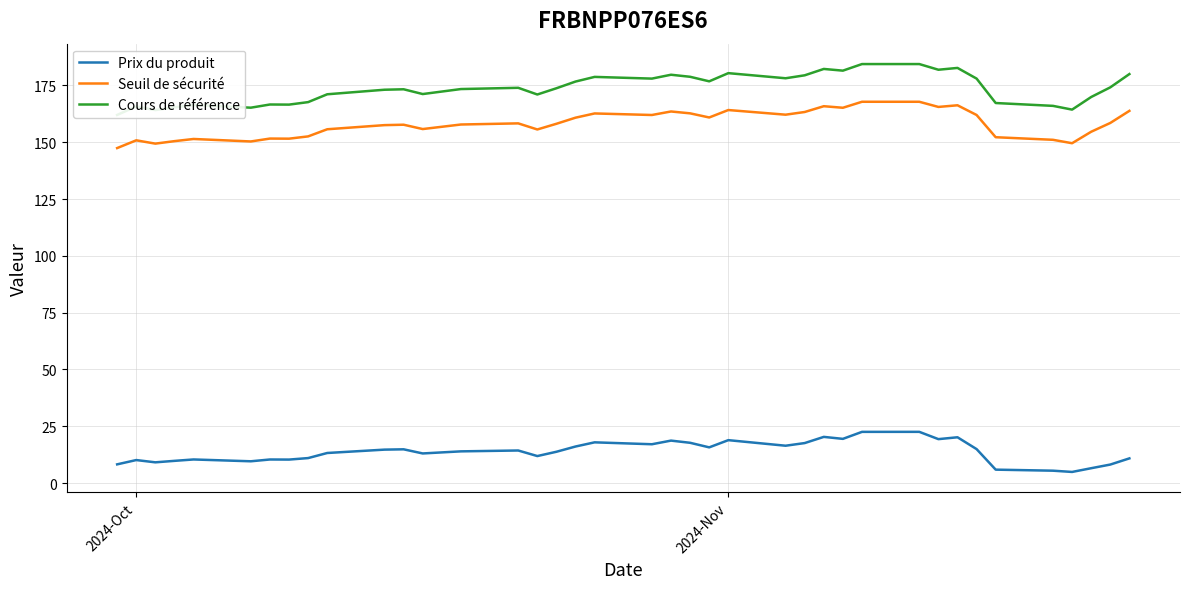

At how many categories does at least one series exceed 34?

39